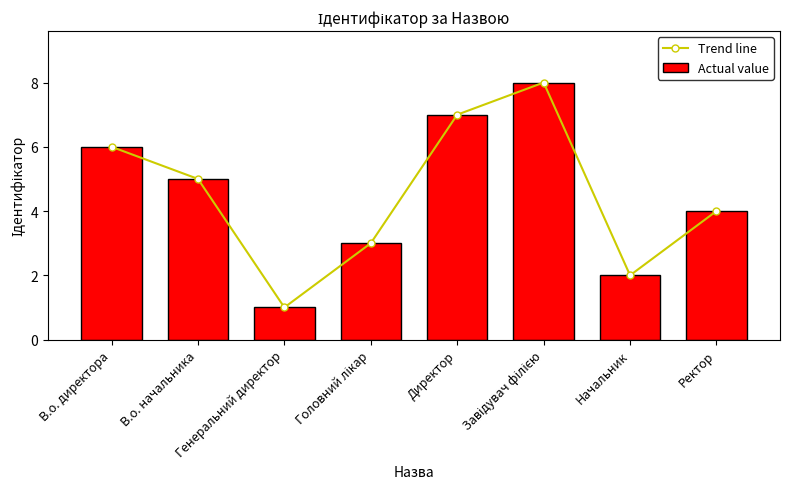

What are all the series names shown in the legend?

Trend line, Actual value